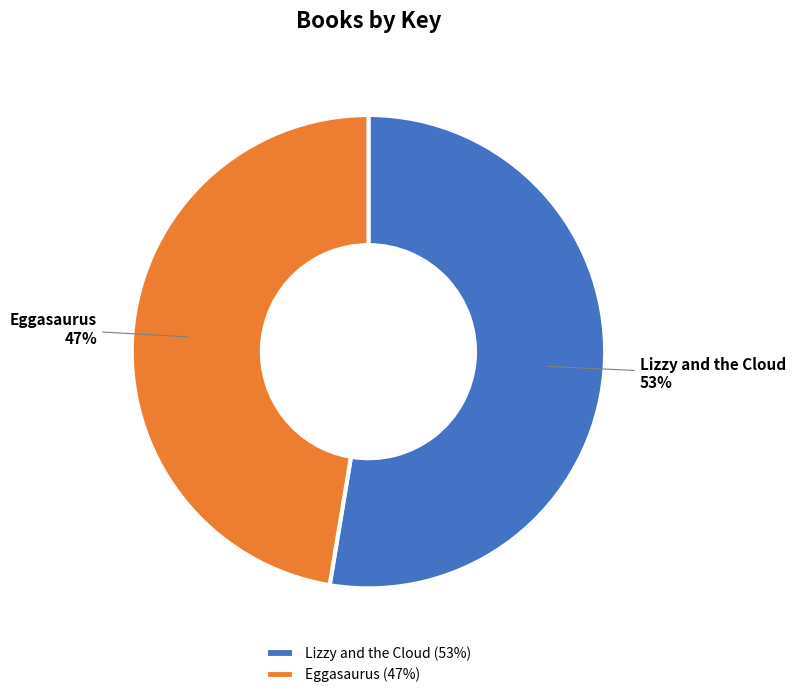

Which category accounts for the majority?

Lizzy and the Cloud